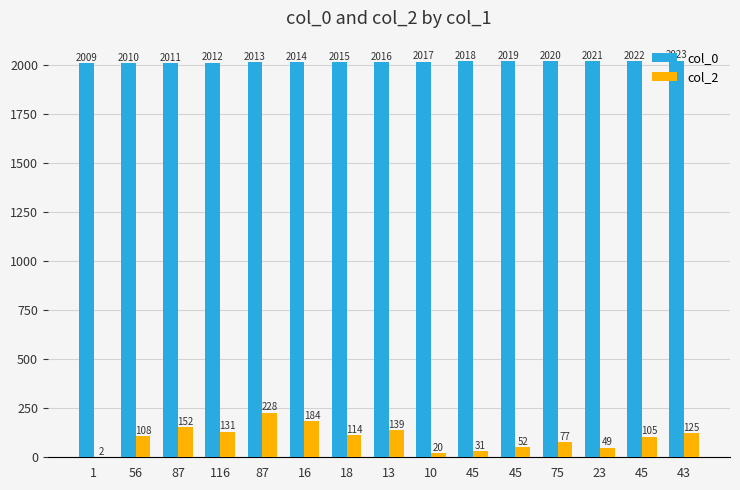

Rank the categories by col_2 value from highest to lowest.

87, 16, 87, 13, 116, 43, 18, 56, 45, 75, 45, 23, 45, 10, 1